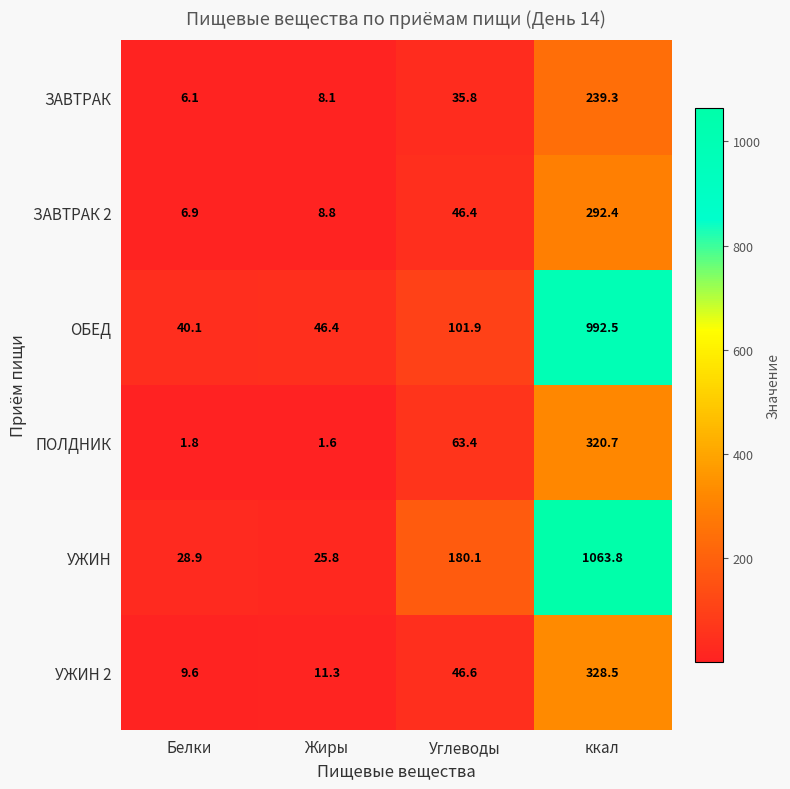

At which label does ПОЛДНИК reach its minimum?

Жиры